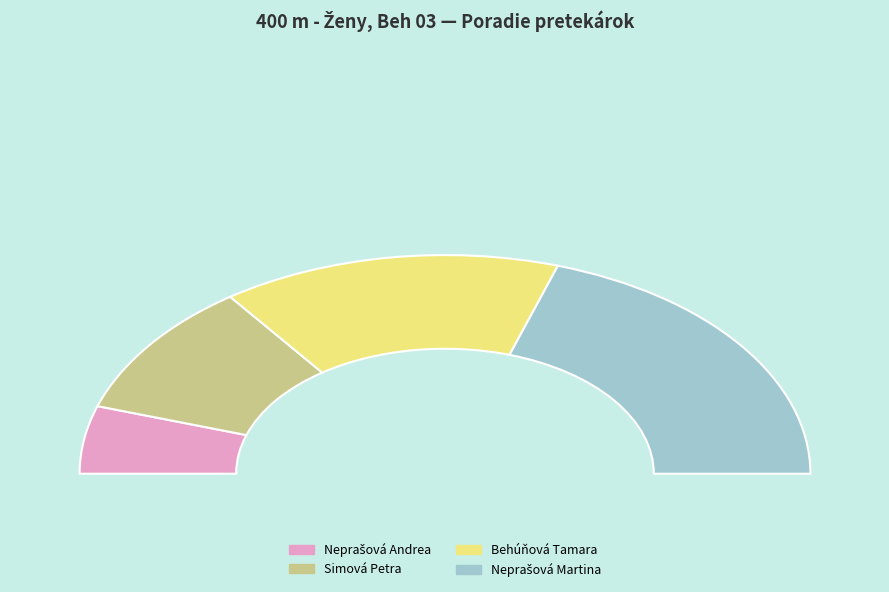

Which slice is the largest?

Neprašová Martina